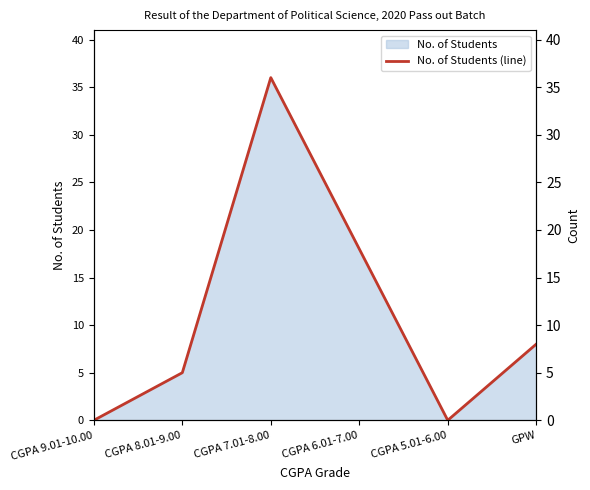

List the labels in order of value, largest first.

CGPA 7.01-8.00, CGPA 6.01-7.00, GPW, CGPA 8.01-9.00, CGPA 9.01-10.00, CGPA 5.01-6.00